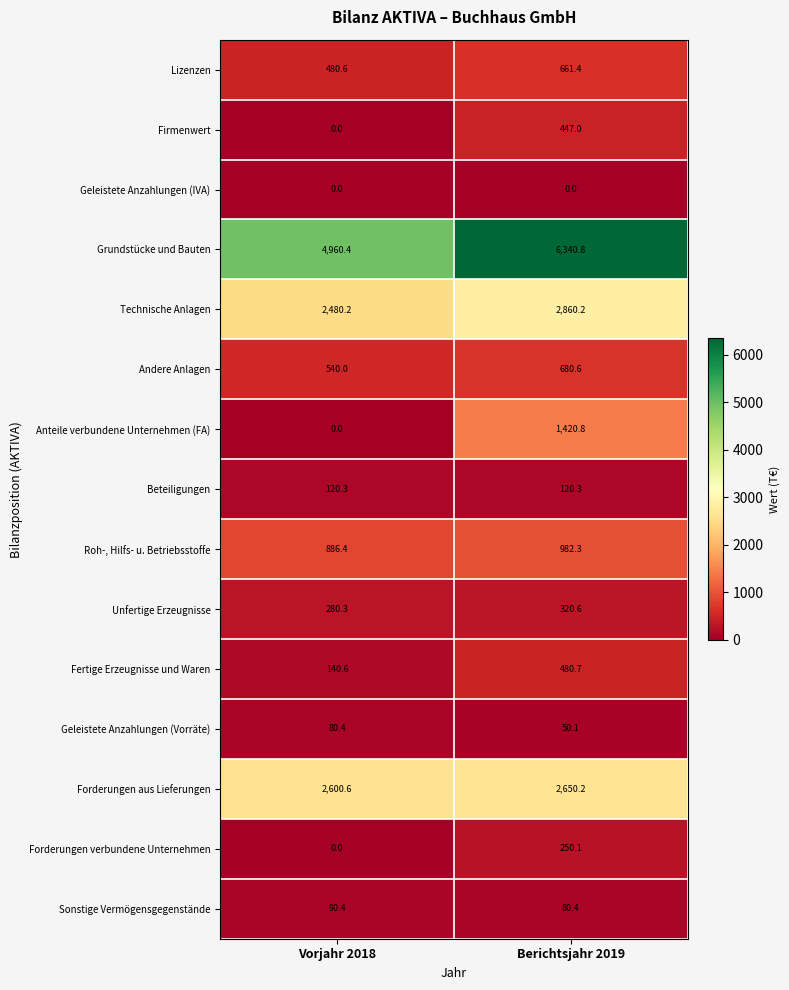

Which series has the largest total across all categories?

Grundstücke und Bauten